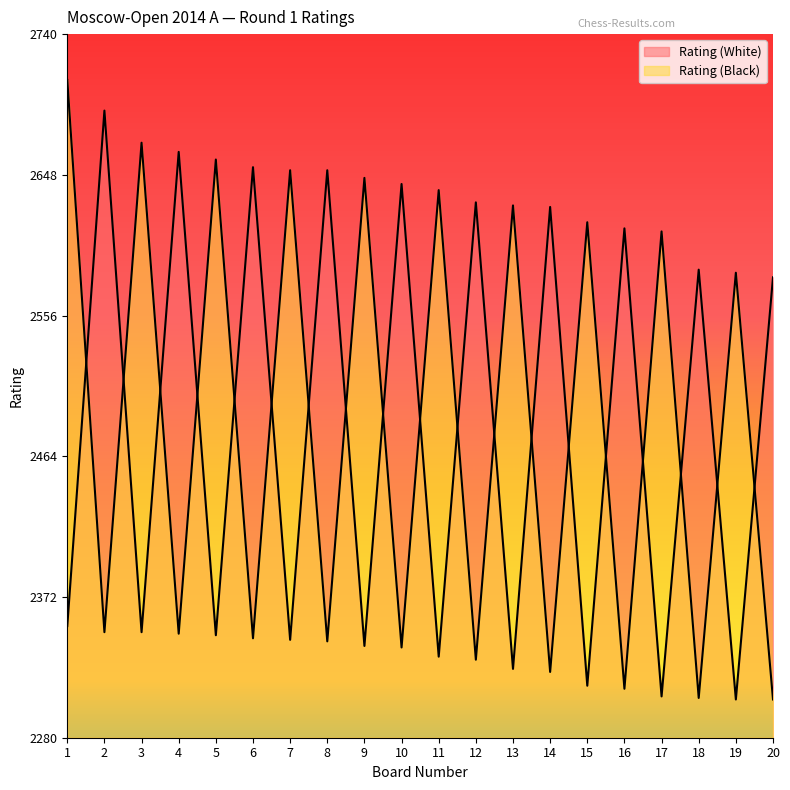

Reading left to right, what are all the values shown in this chart?

Rating (White): 1=2353	2=2690	3=2349	4=2663	5=2347	6=2653	7=2344	8=2651	9=2340	10=2642	11=2333	12=2630	13=2325	14=2627	15=2314	16=2613	17=2307	18=2586	19=2305	20=2581
Rating (Black): 1=2710	2=2349	3=2669	4=2348	5=2658	6=2345	7=2651	8=2343	9=2646	10=2339	11=2638	12=2331	13=2628	14=2323	15=2617	16=2312	17=2611	18=2306	19=2584	20=2305